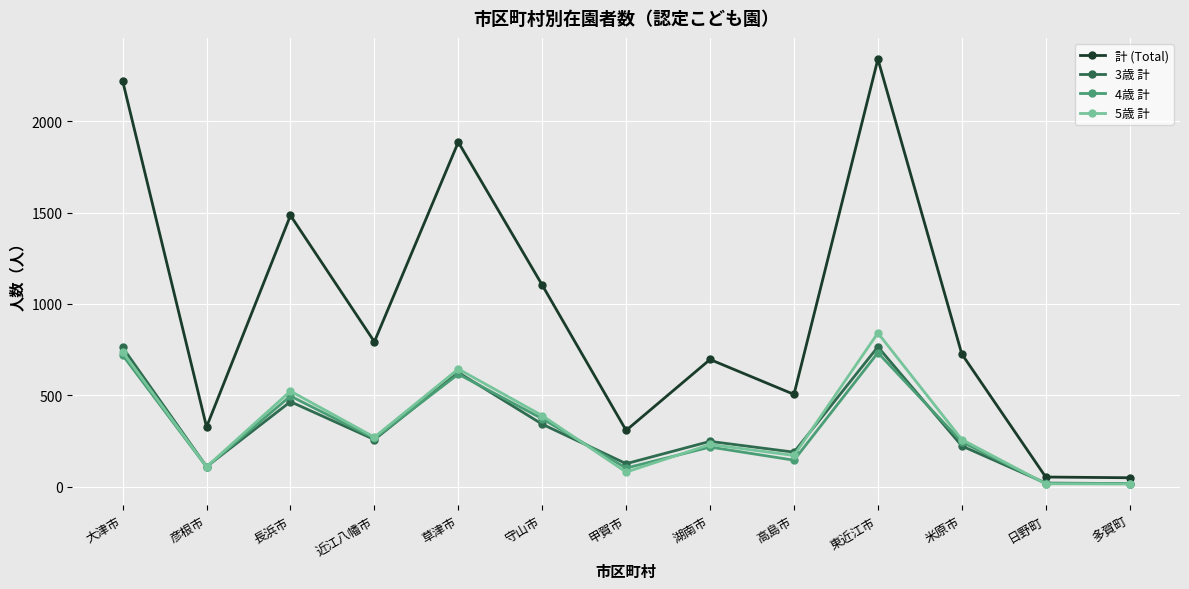

How many lines are shown in the chart?

4